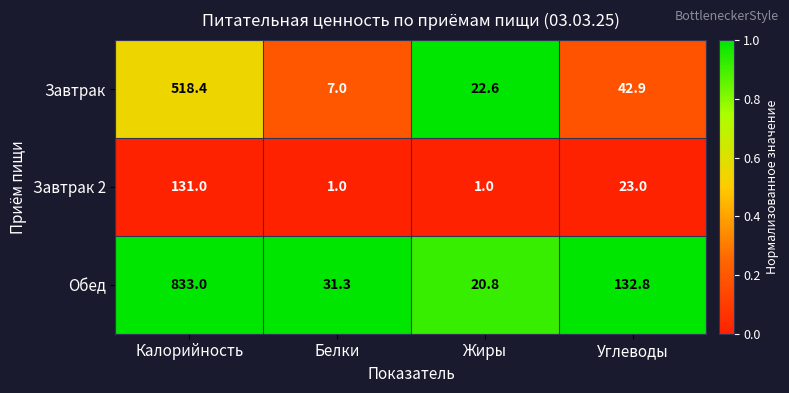

Which series has the widest spread of values?

Обед